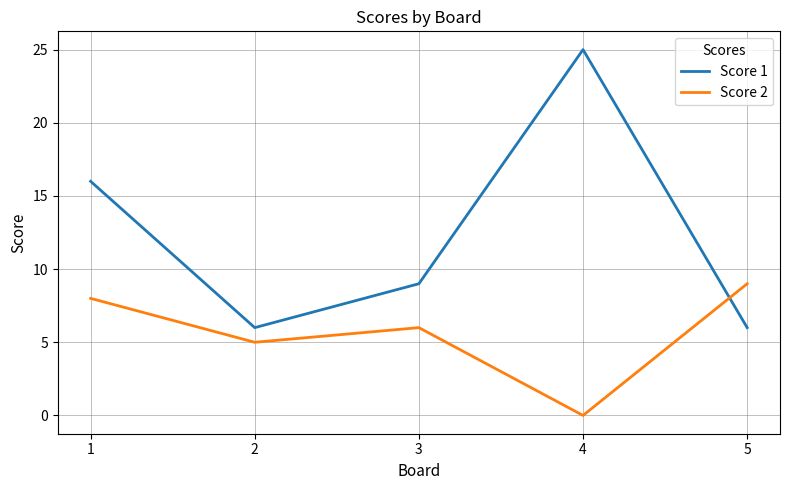

How many categories are shown in the chart?

5